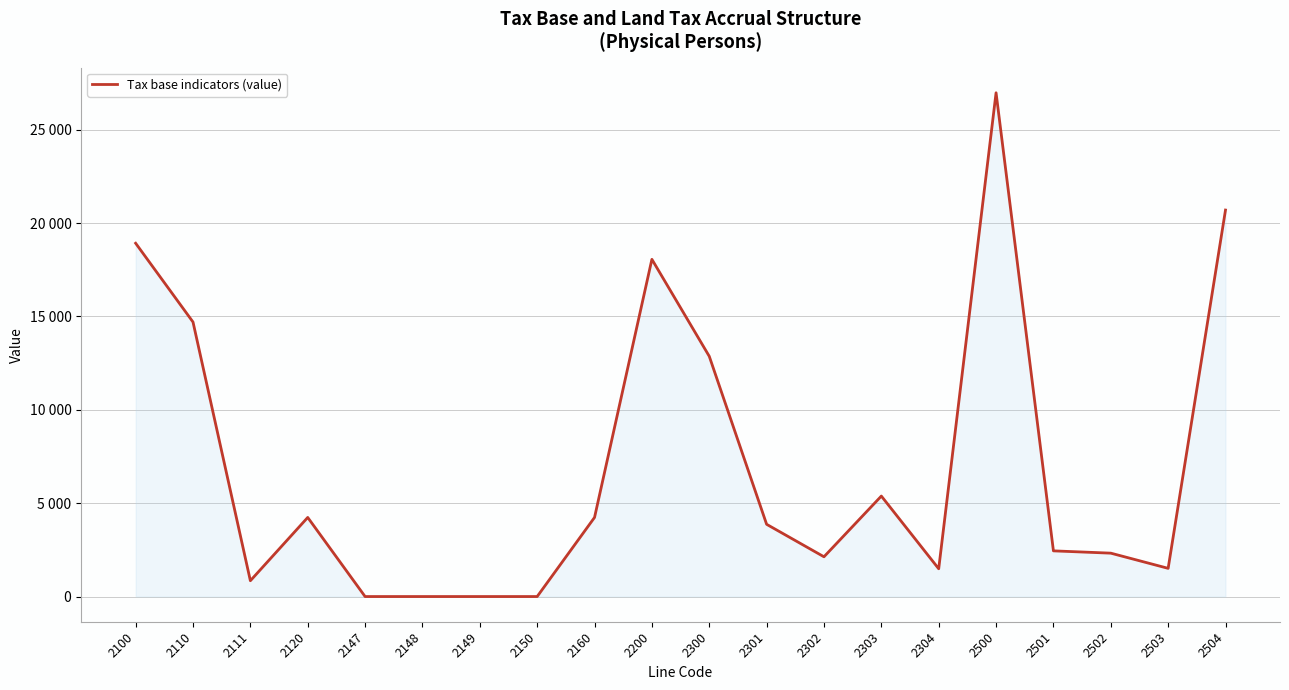

List the labels in order of value, largest first.

2500, 2504, 2100, 2200, 2110, 2300, 2303, 2120, 2160, 2301, 2501, 2502, 2302, 2503, 2304, 2111, 2147, 2148, 2149, 2150